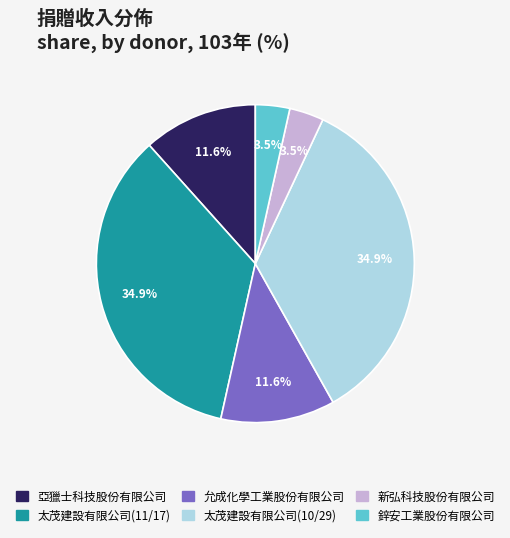

Does 亞獵士科技股份有限公司 represent more than half of the total?

No